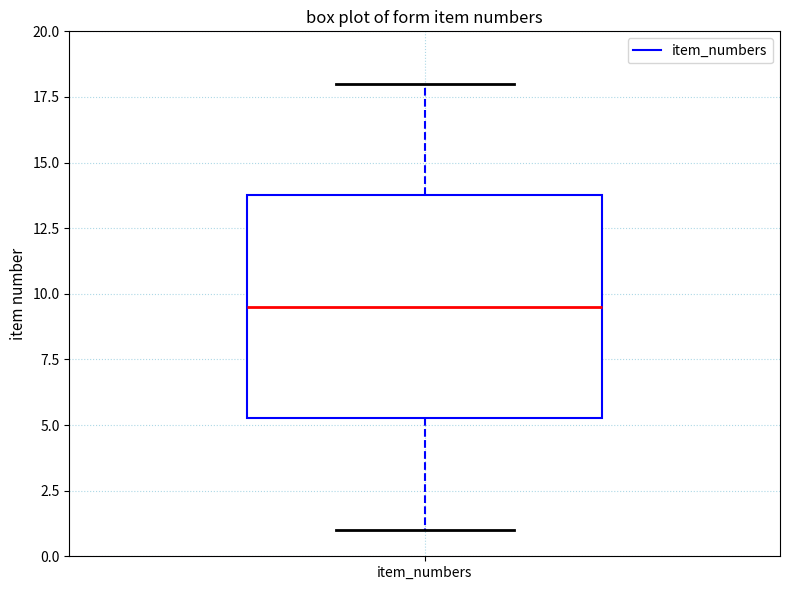

Read this box plot against the y-axis: the position of the median line, the range covered by the box, and the ends of both whiskers. The values are not printed on the chart, so give them approximately, as read against the axis.

median 9.5, box 5.5 to 14.0, whiskers 1.0 to 18.0